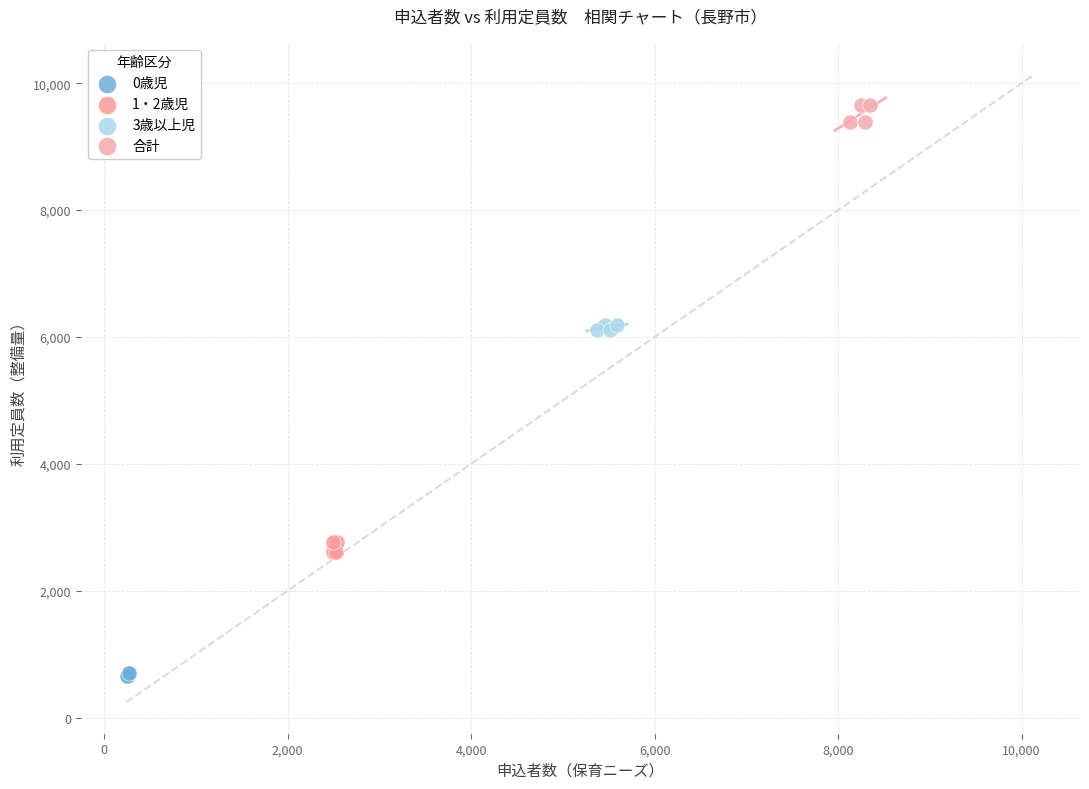

Which series has the widest spread of Y values?

合計